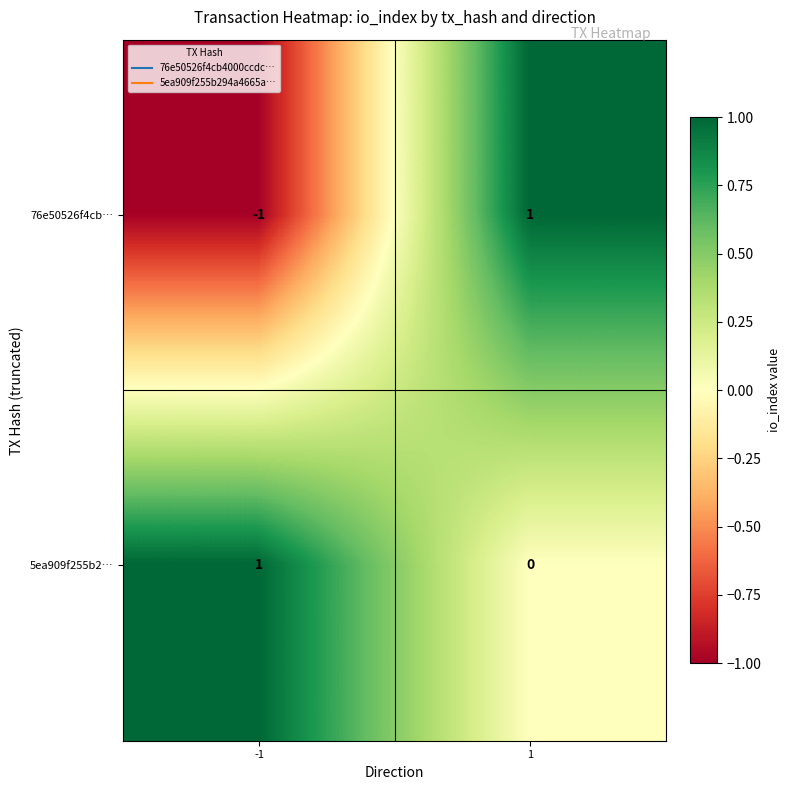

Reading left to right, list all the values displayed in this chart.

76e50526f4cb…: -1	1
5ea909f255b2…: 1	0